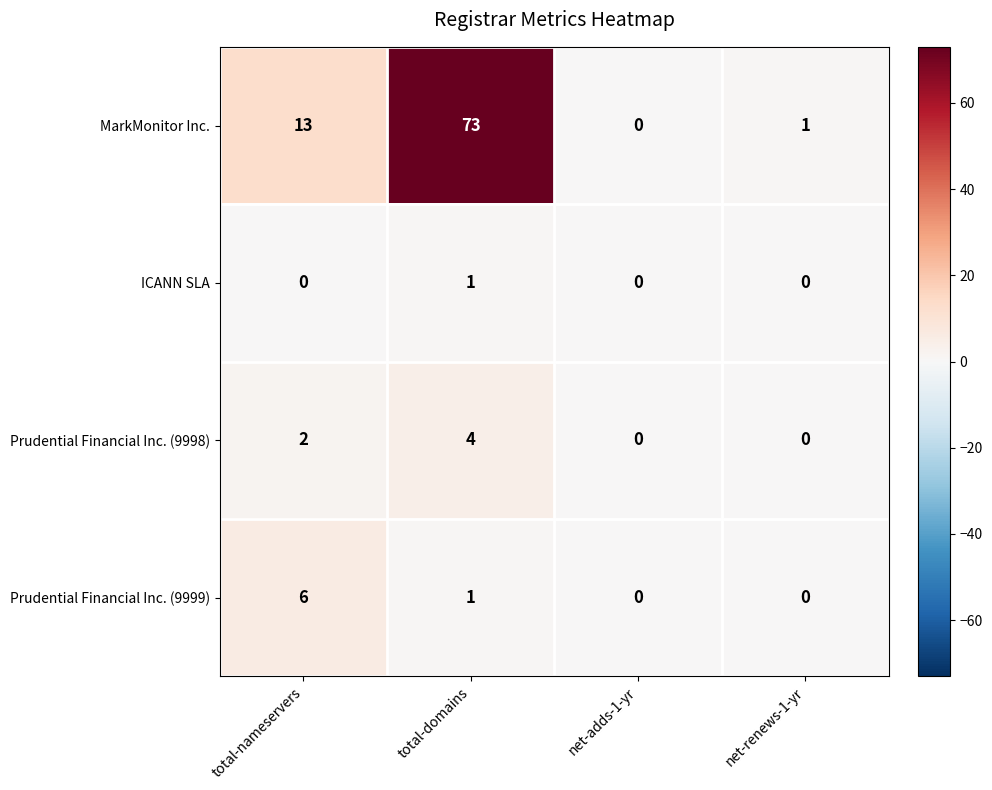

Count the number of data series in this chart.

4